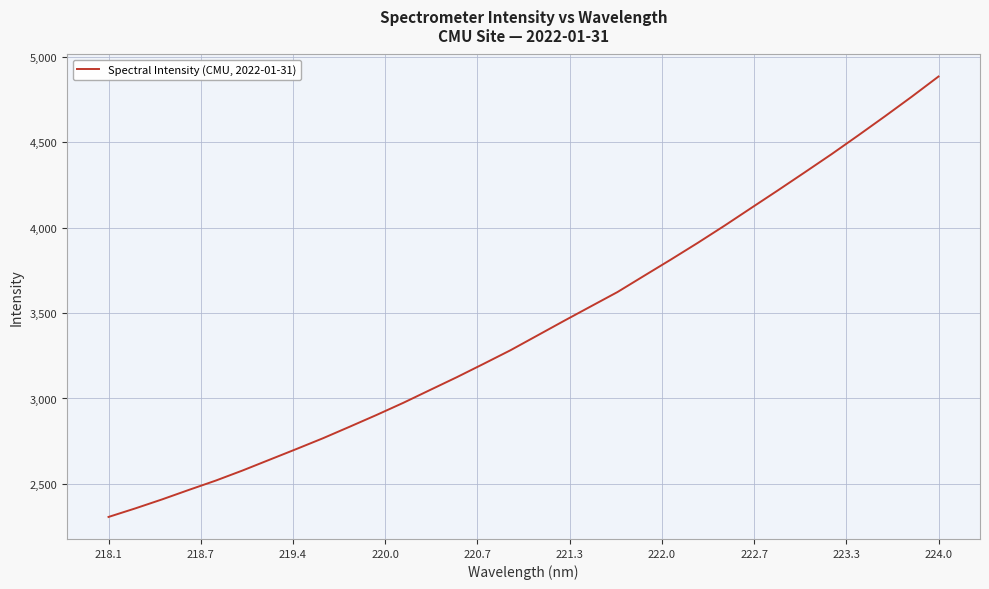

What is the maximum value shown in the chart?

4884.1